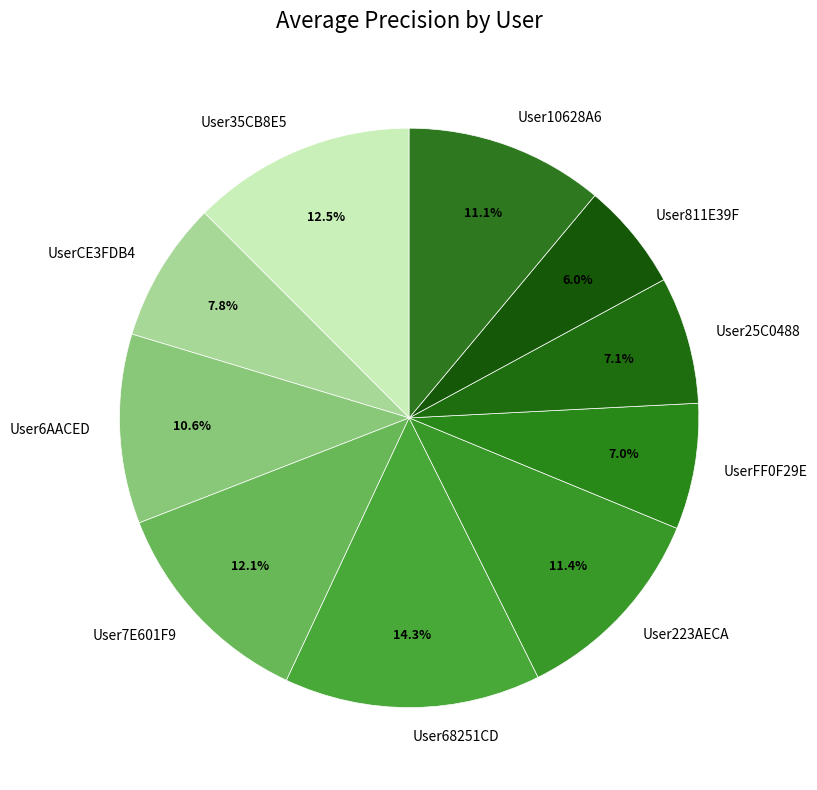

Combined, do UserCE3FDB4 and User223AECA account for over 50%?

No